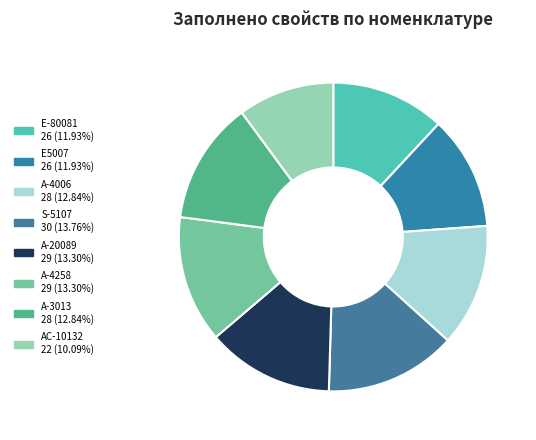

Is there a majority slice in this chart?

No